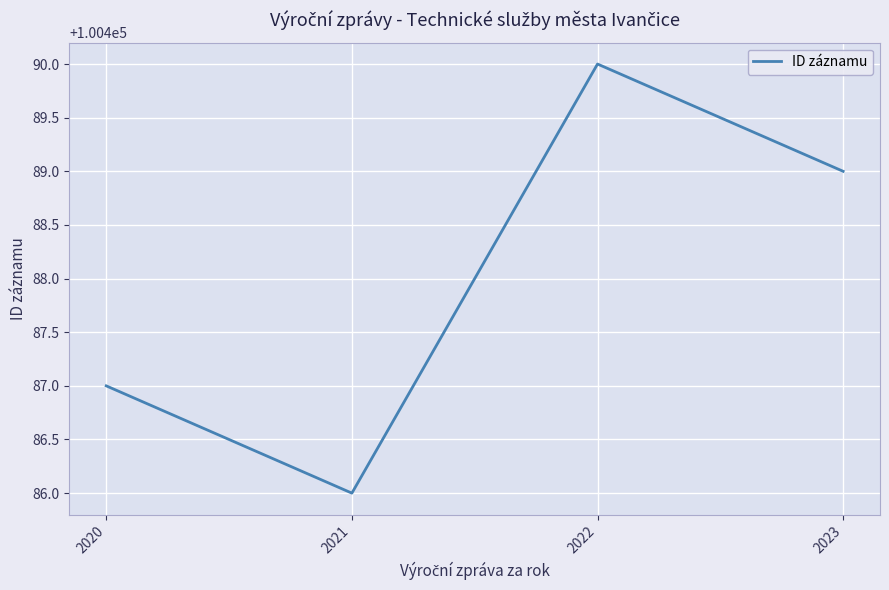

Reading right to left, extract all data points from this chart.

100489	100490	100486	100487